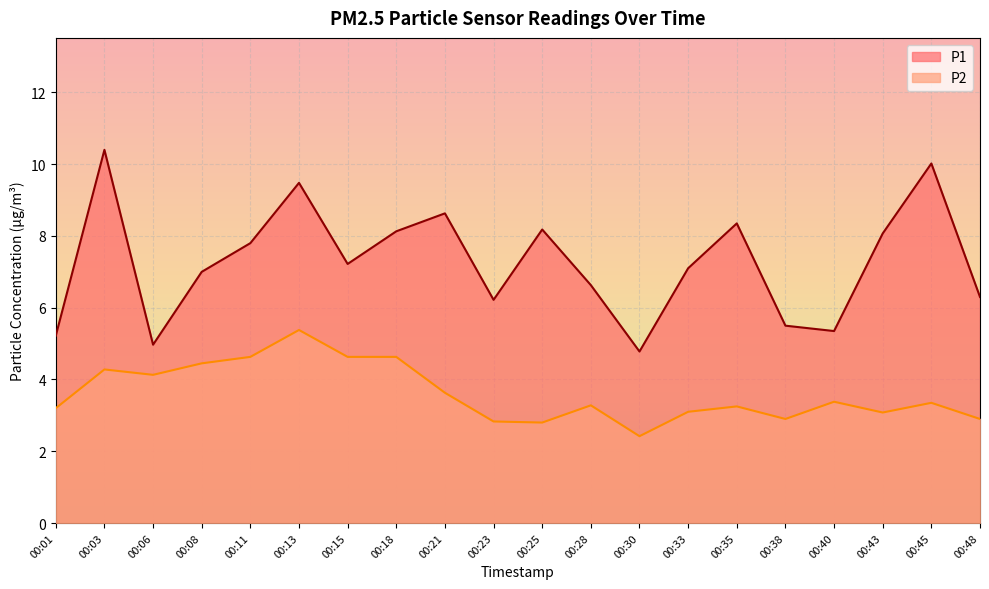

What is the maximum value shown in the chart?

10.4